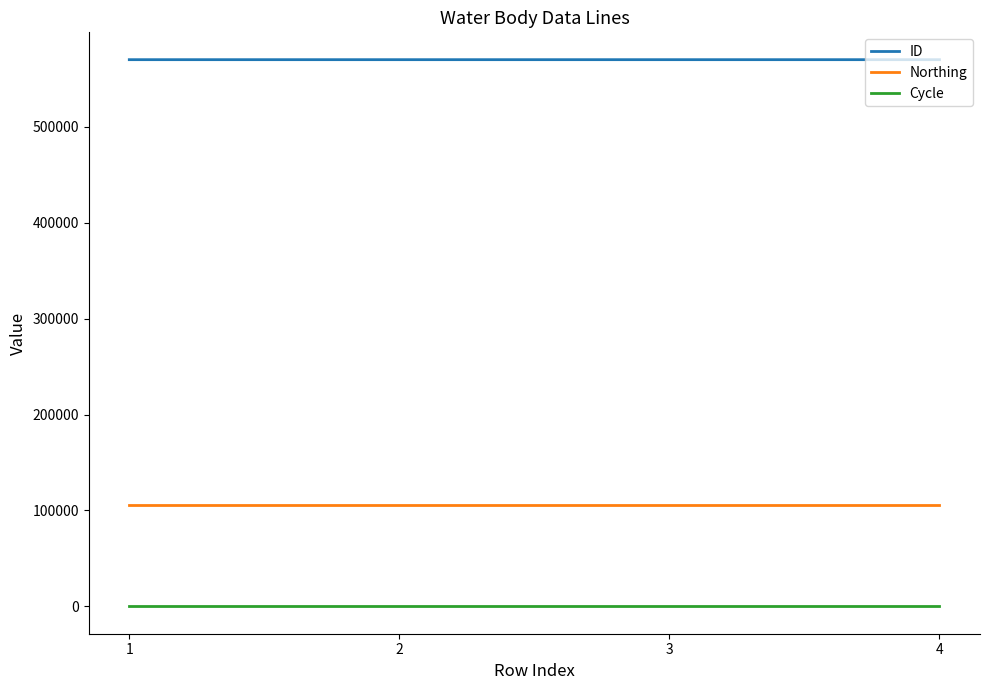

Does the chart display data point markers on the line(s)?

No